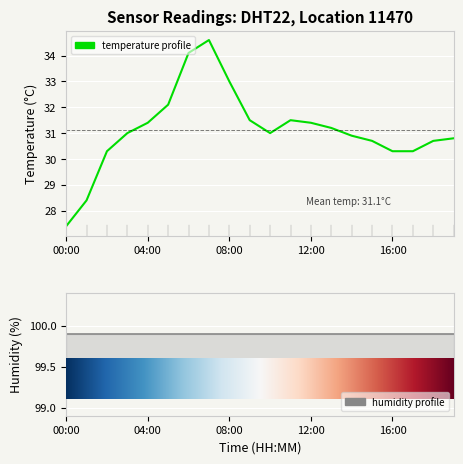

What is the difference between the values at 02:00 and 18:00?

0.4